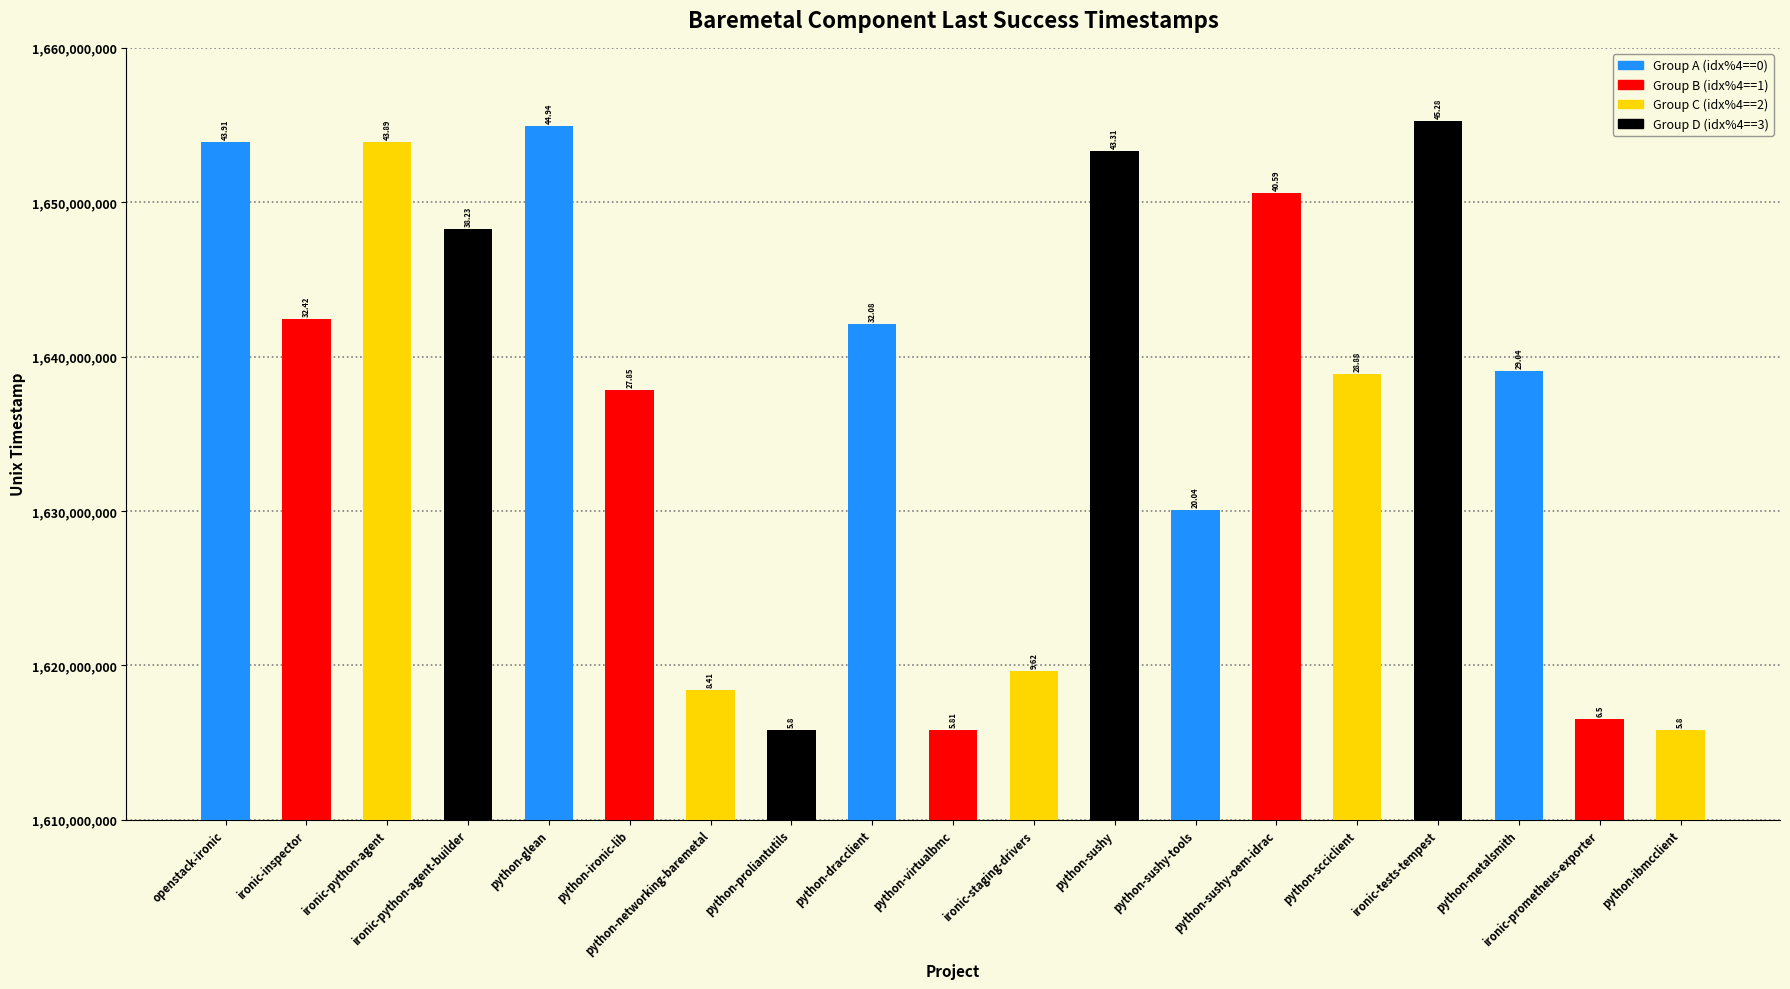

True or false: the data shows 1630043086 at python-sushy-tools.

True